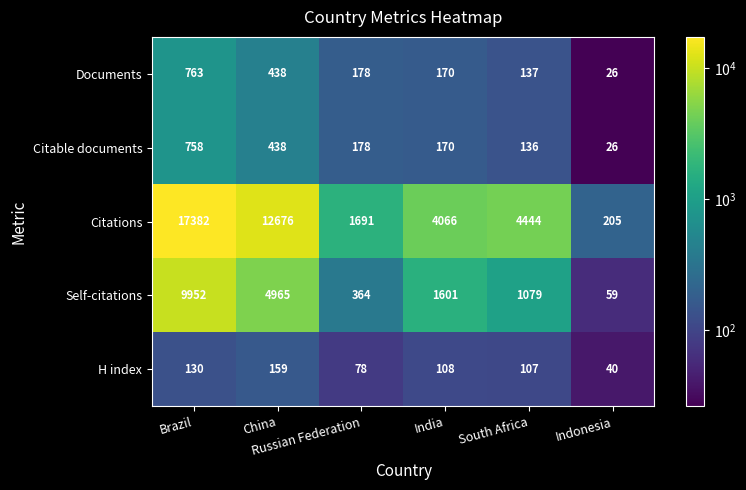

Which series has the largest total across all categories?

Citations